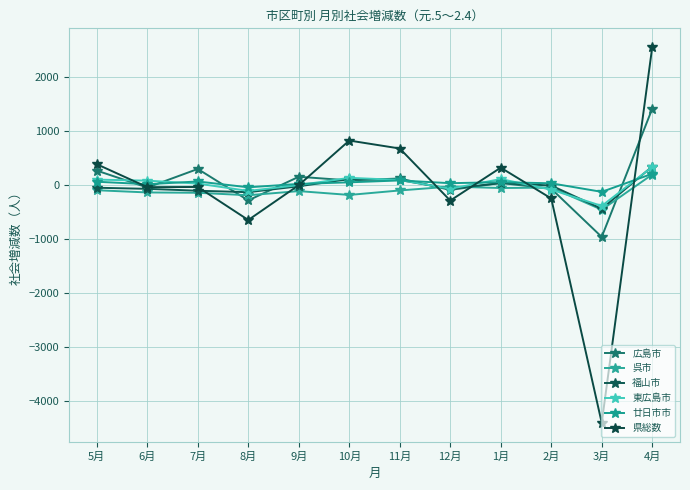

Which series has the largest range (max minus min)?

県総数